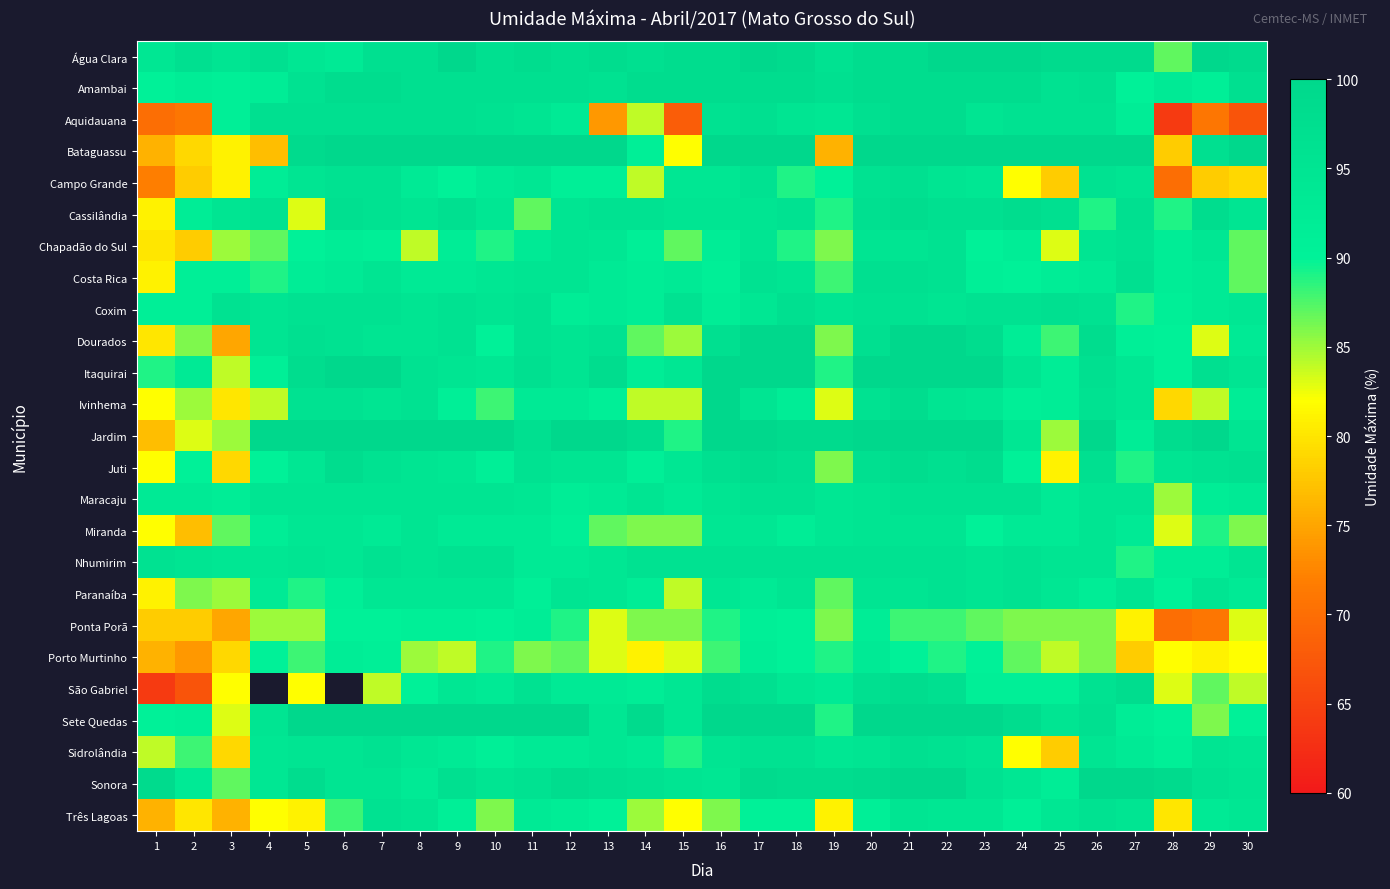

What is the minimum value shown in the chart?

64.0